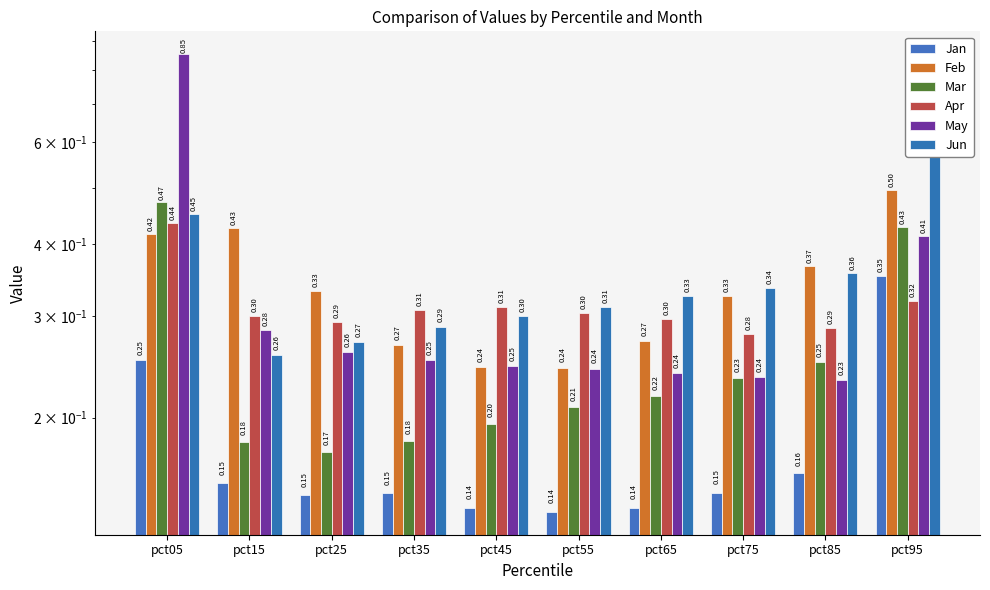

Is the value of May at pct05 greater than the value of Apr at pct45?

Yes